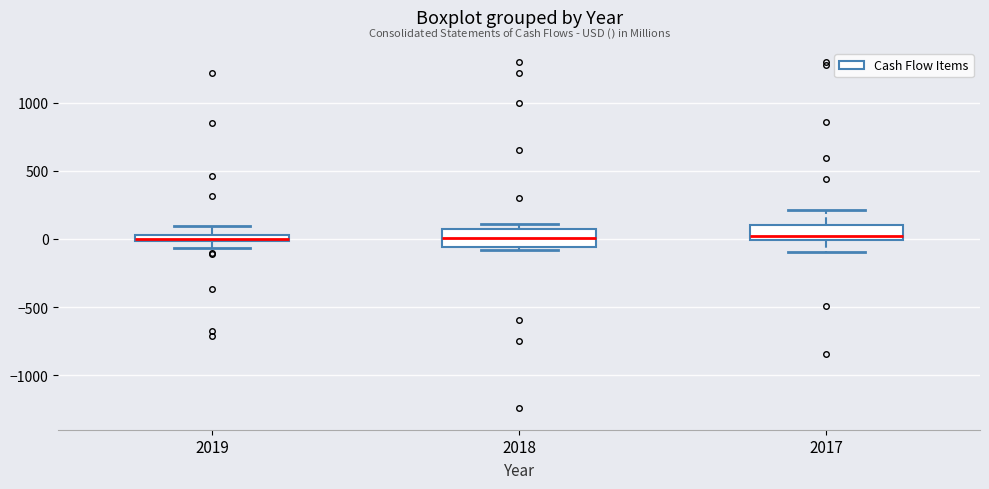

Where is the upper edge of the box at x = 2019 on the y-axis? The values are not printed on the chart, so give them approximately, as read against the axis.

50